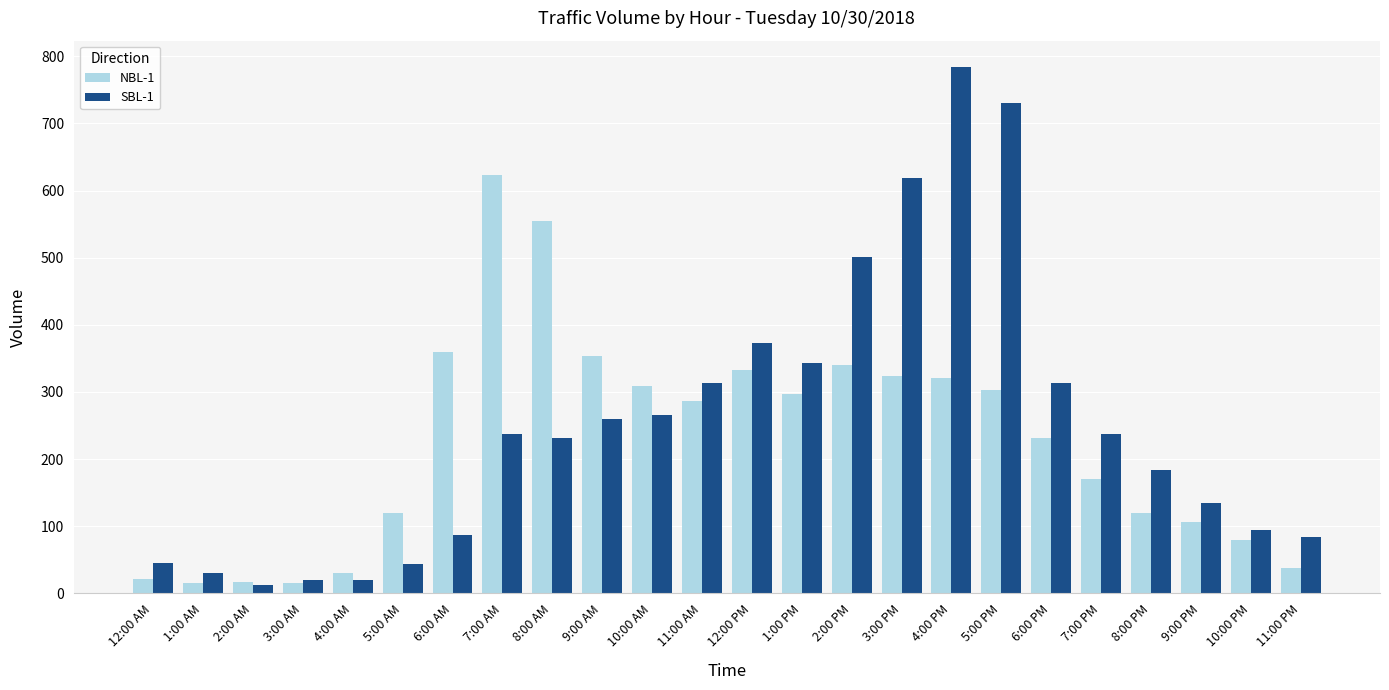

Rank the series by their maximum value, from lowest to highest.

NBL-1, SBL-1